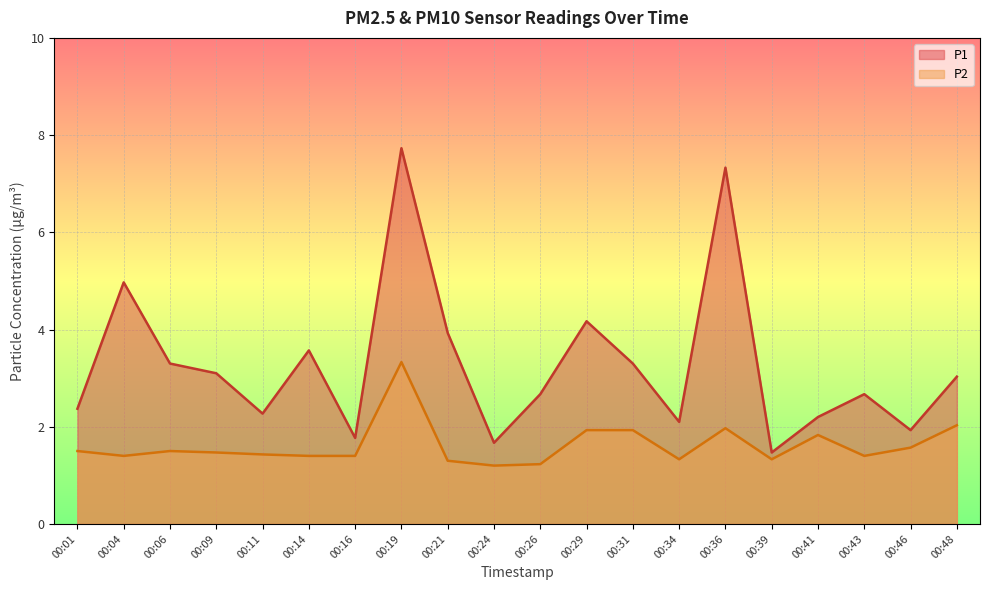

Reading right to left, transcribe all the data shown in this chart.

P1: 3.0	1.9	2.7	2.2	1.5	7.3	2.1	3.3	4.2	2.7	1.7	3.9	7.7	1.8	3.6	2.3	3.1	3.3	5.0	2.4
P2: 2.0	1.6	1.4	1.8	1.3	2.0	1.3	1.9	1.9	1.2	1.2	1.3	3.3	1.4	1.4	1.4	1.5	1.5	1.4	1.5